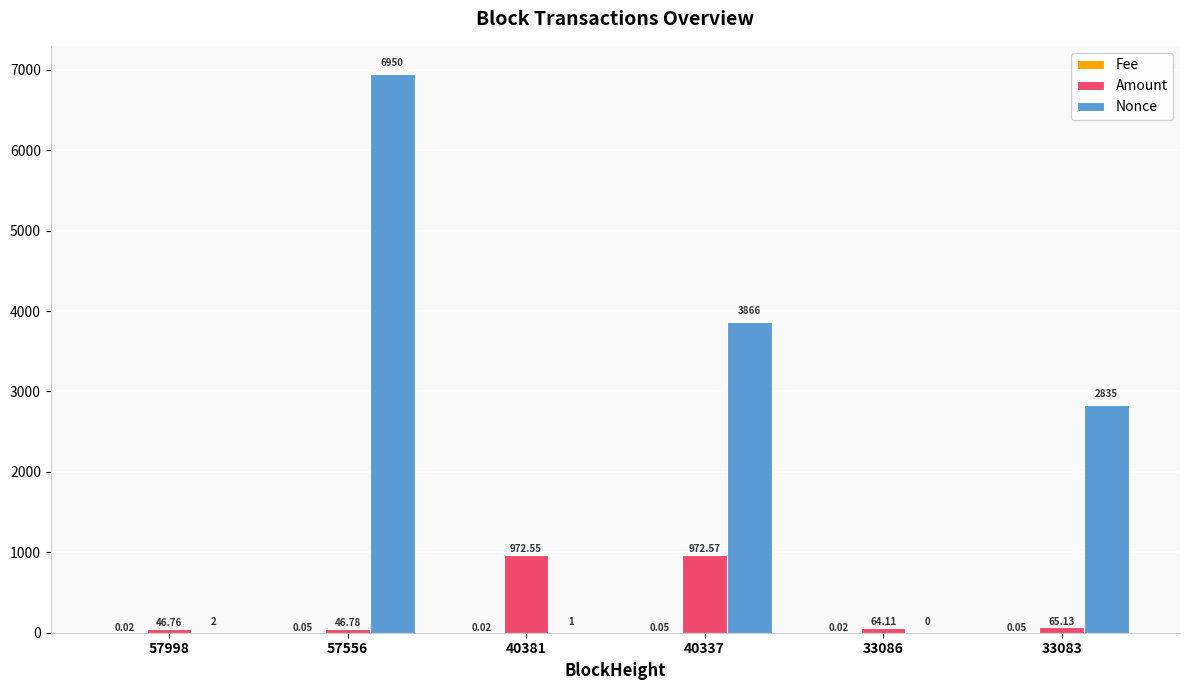

Is the value of Nonce at 57998 greater than the value of Amount at 33086?

No